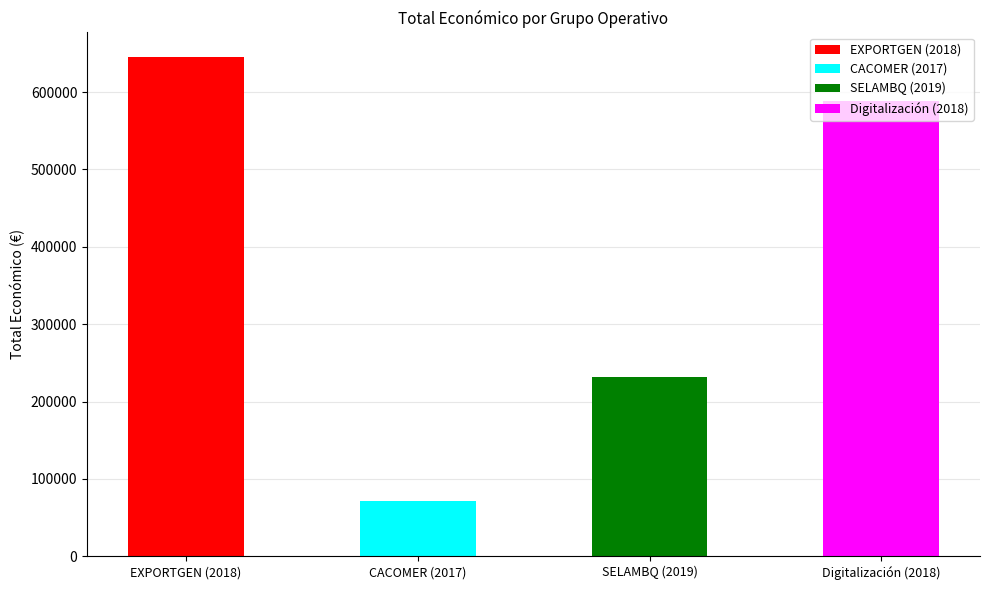

What is the change in value from EXPORTGEN (2018) to SELAMBQ (2019)?

-412628